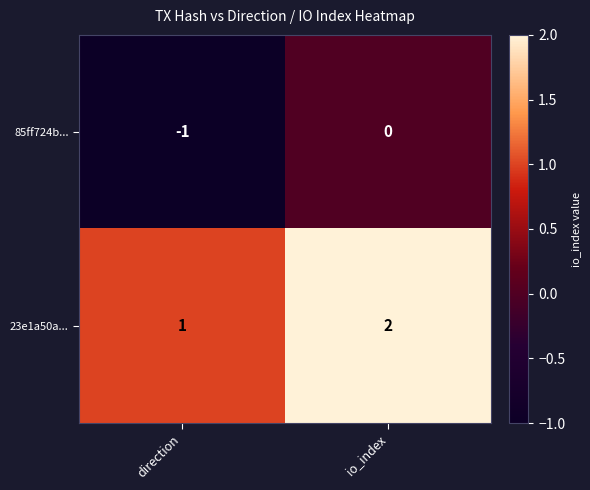

What is the maximum value shown in the chart?

2